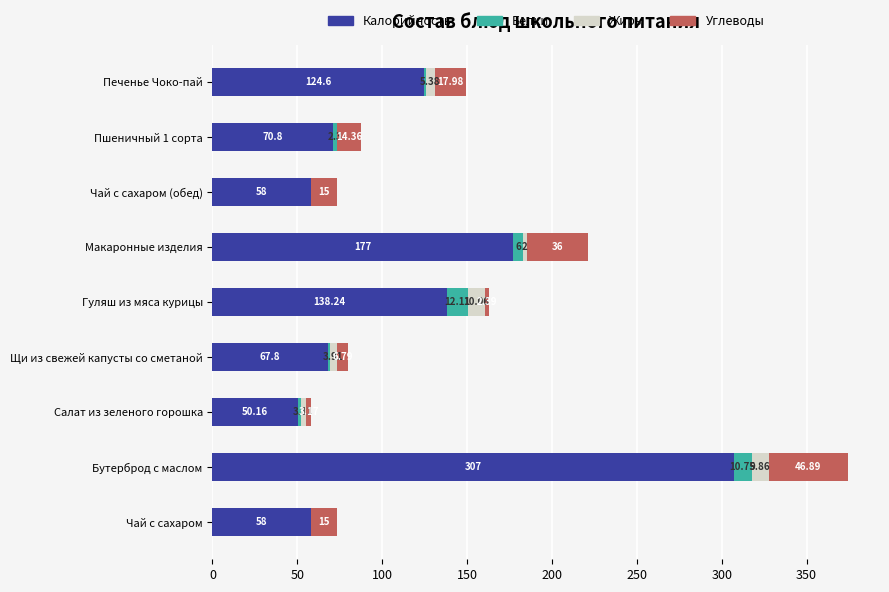

Which category has the highest value in the Калорийность series?

Бутерброд с маслом